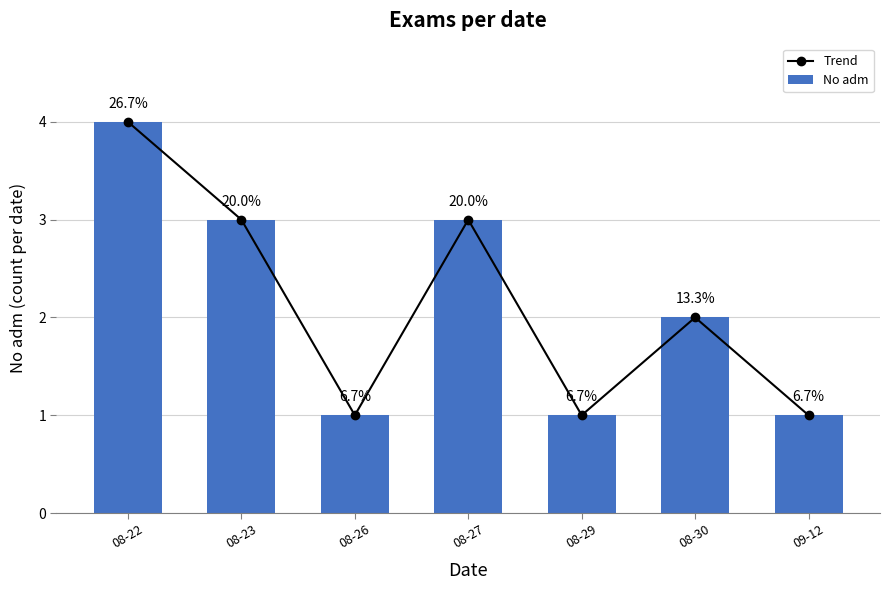

At which category is the sum across all series the highest?

08-22